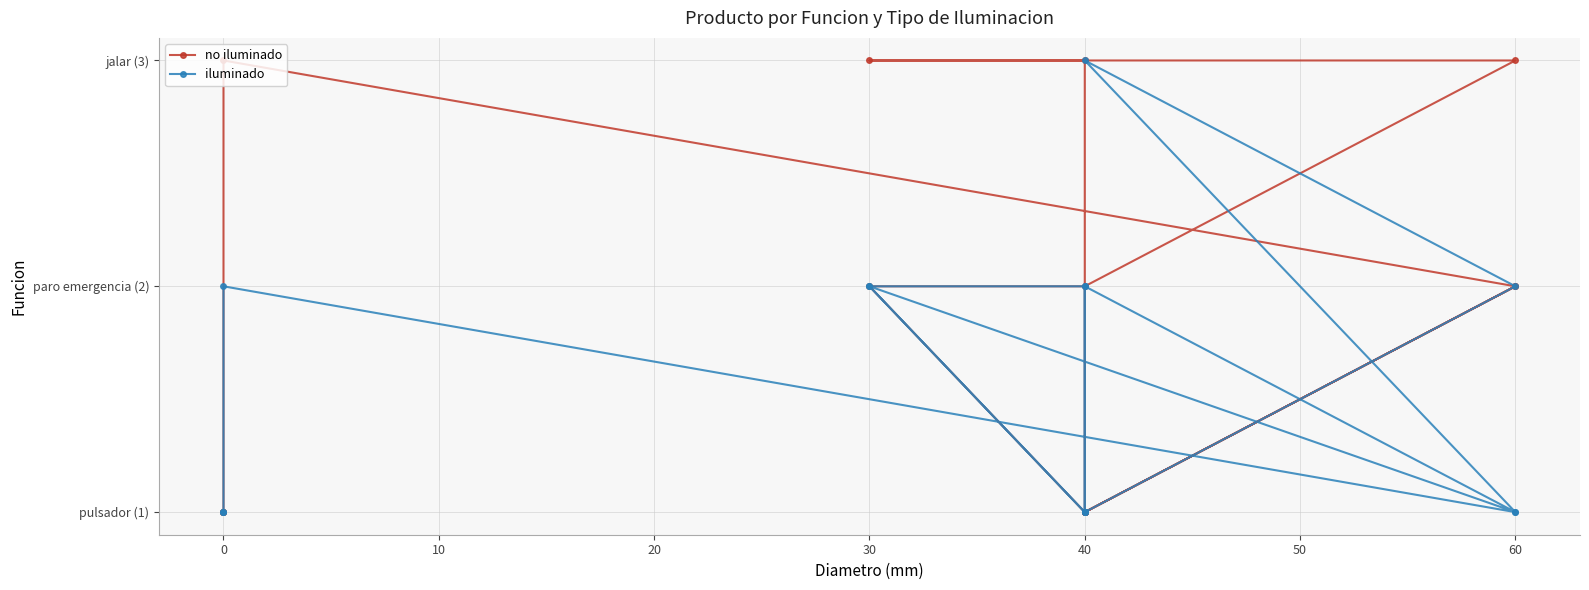

How many lines are shown in the chart?

2